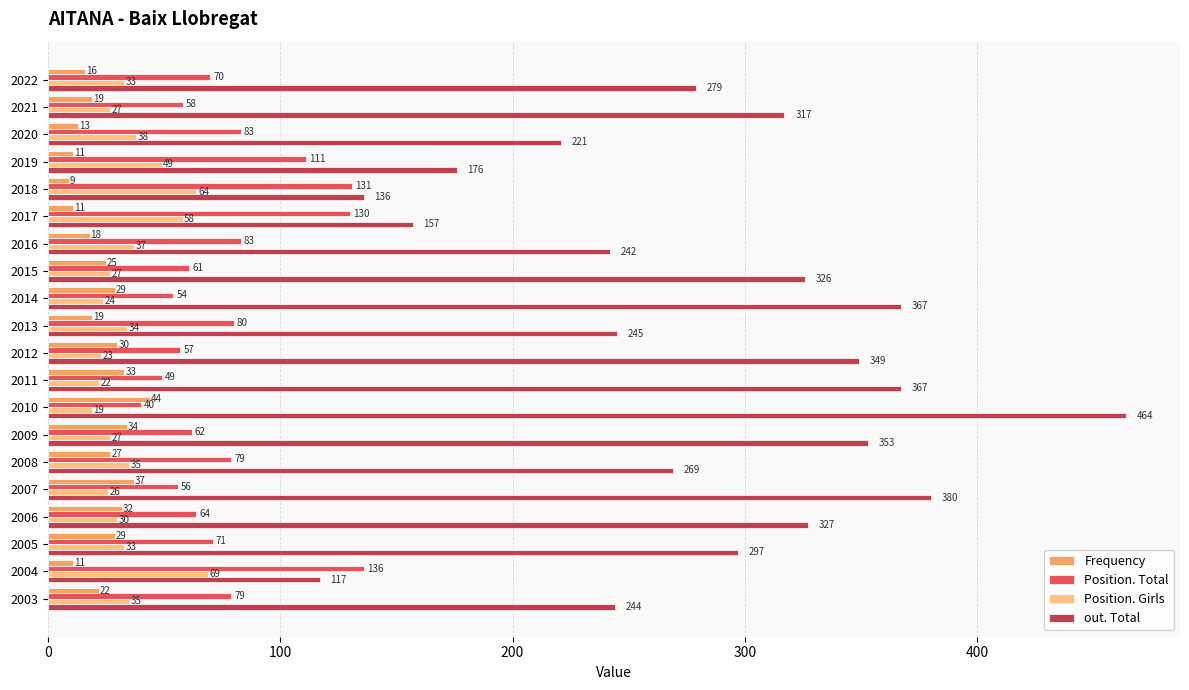

What is the sum of all Frequency values?

469